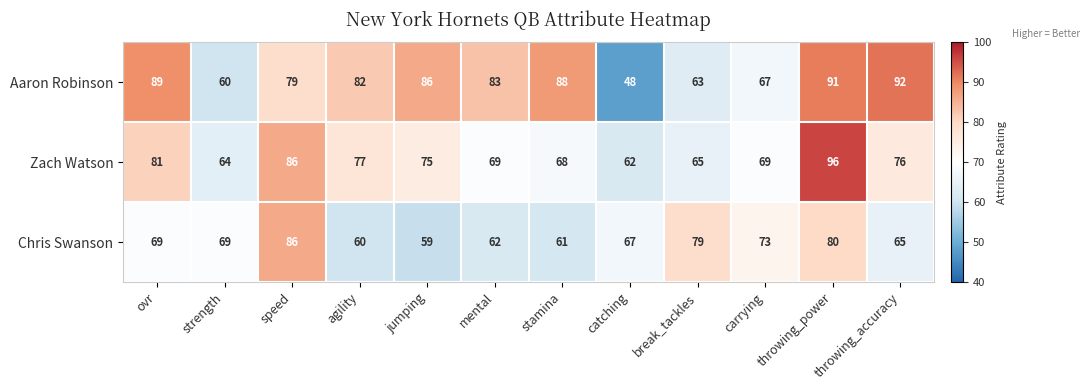

True or false: Zach Watson has a value of 86 at speed.

True